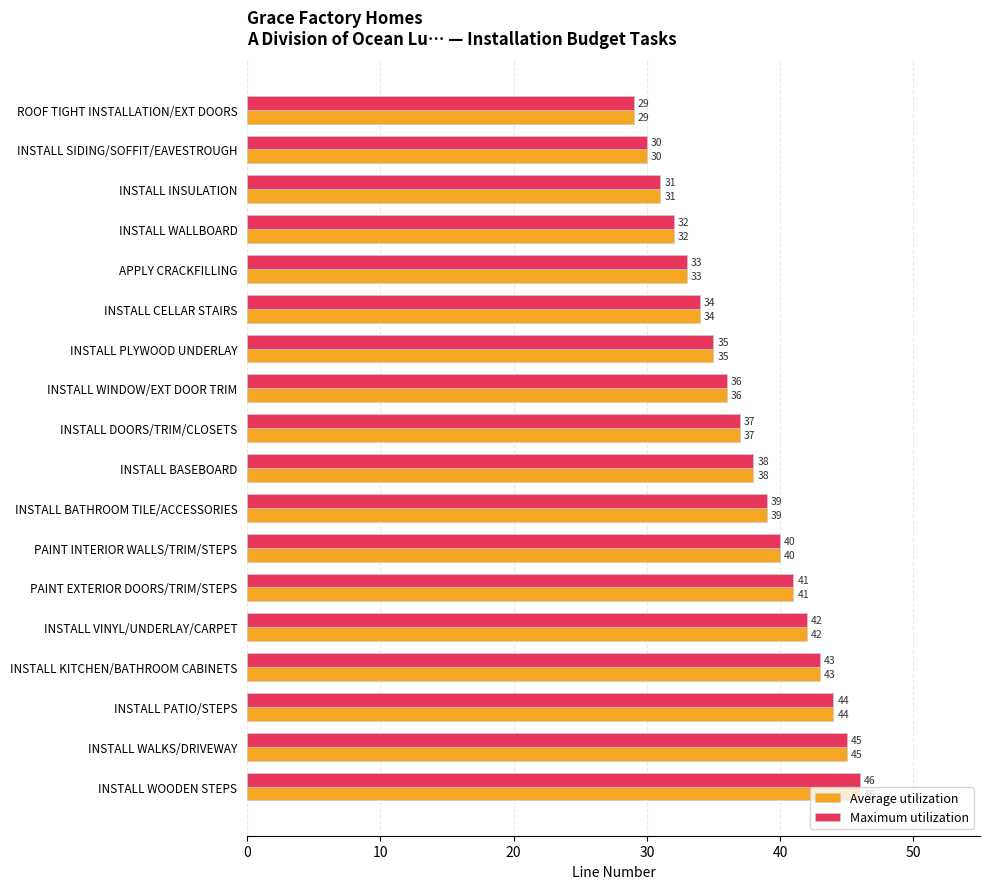

What is the sum of all Maximum utilization values?

675